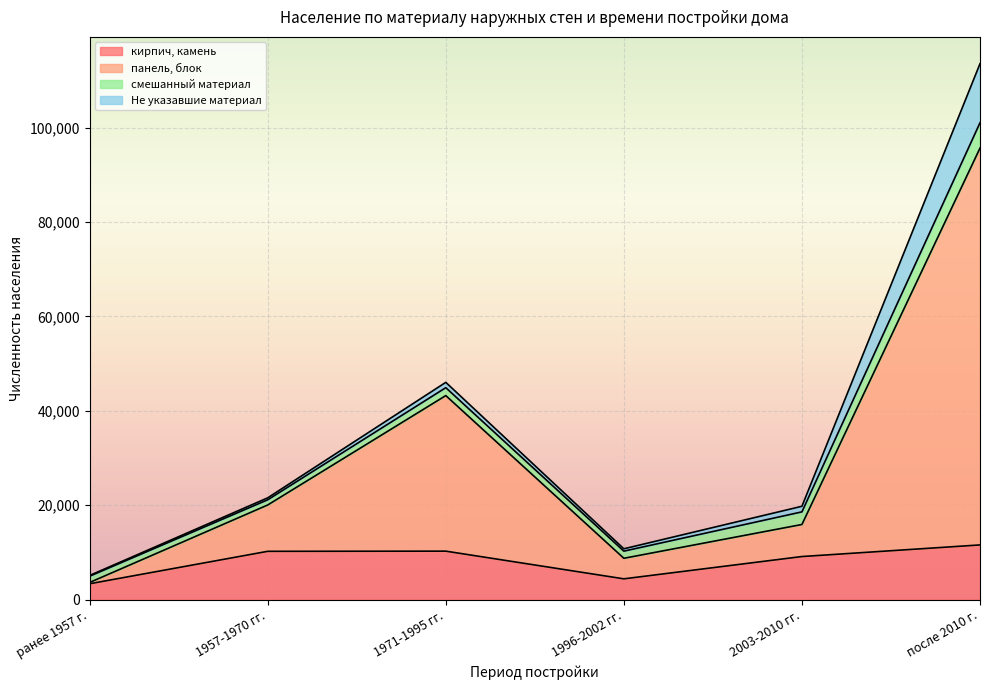

At which category does the chart reach its peak across all series?

после 2010 г.